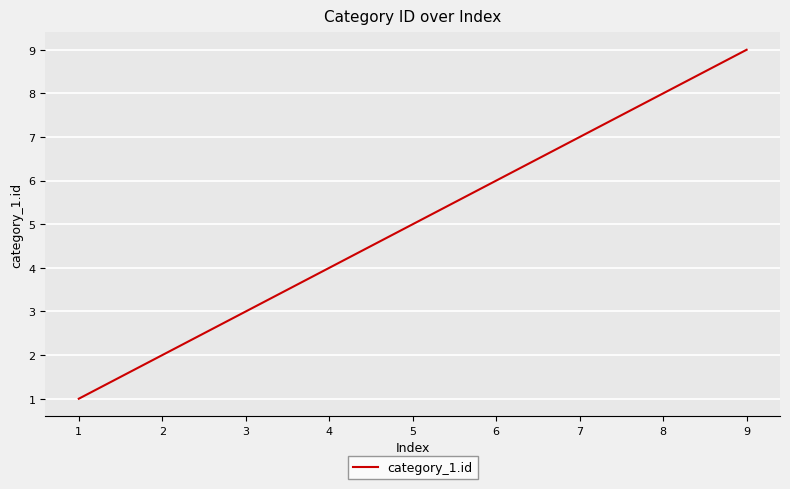

What is the average value?

5